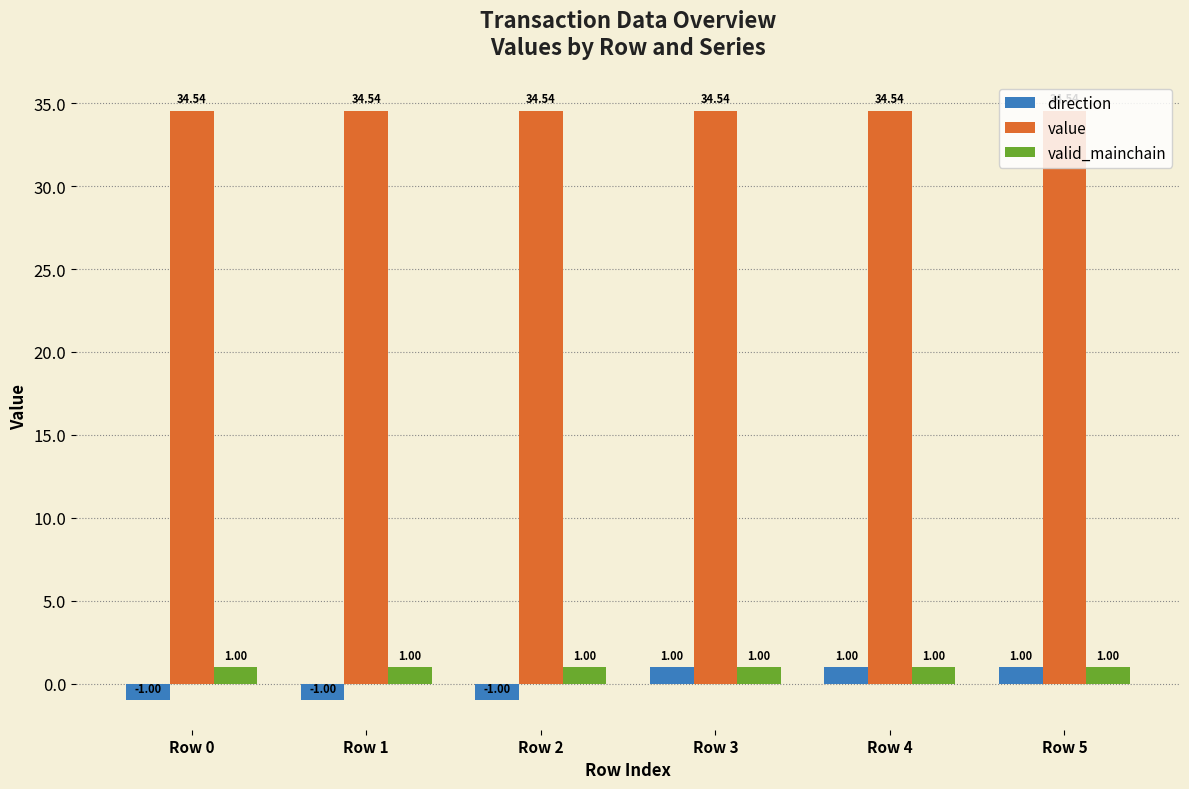

Are the bars horizontal?

No